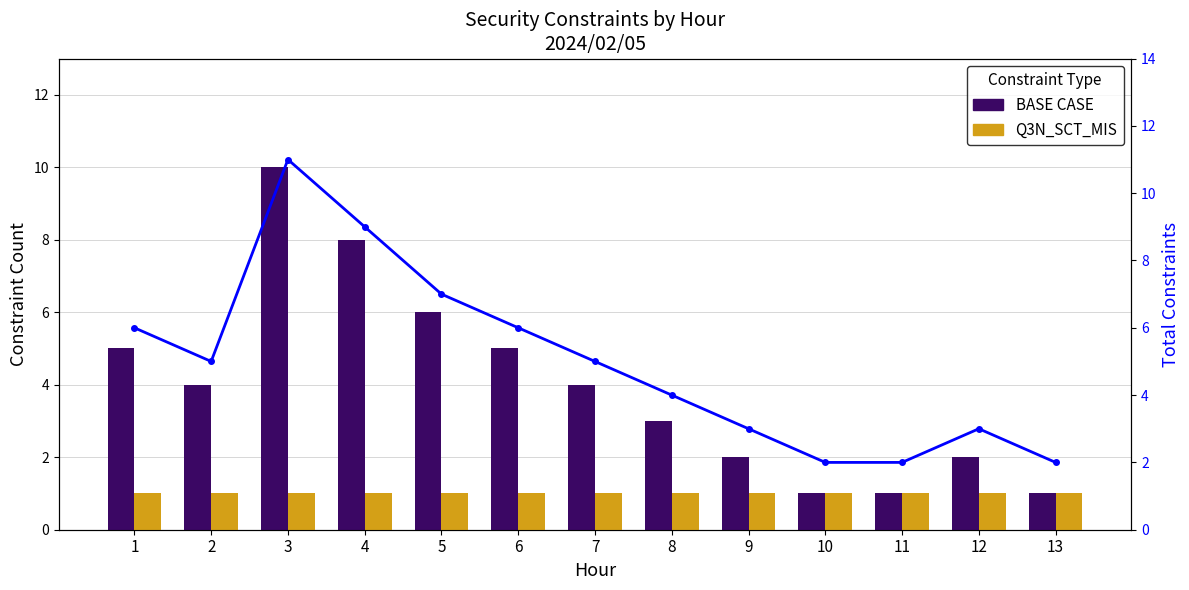

What is the total value across all series at 12?

6